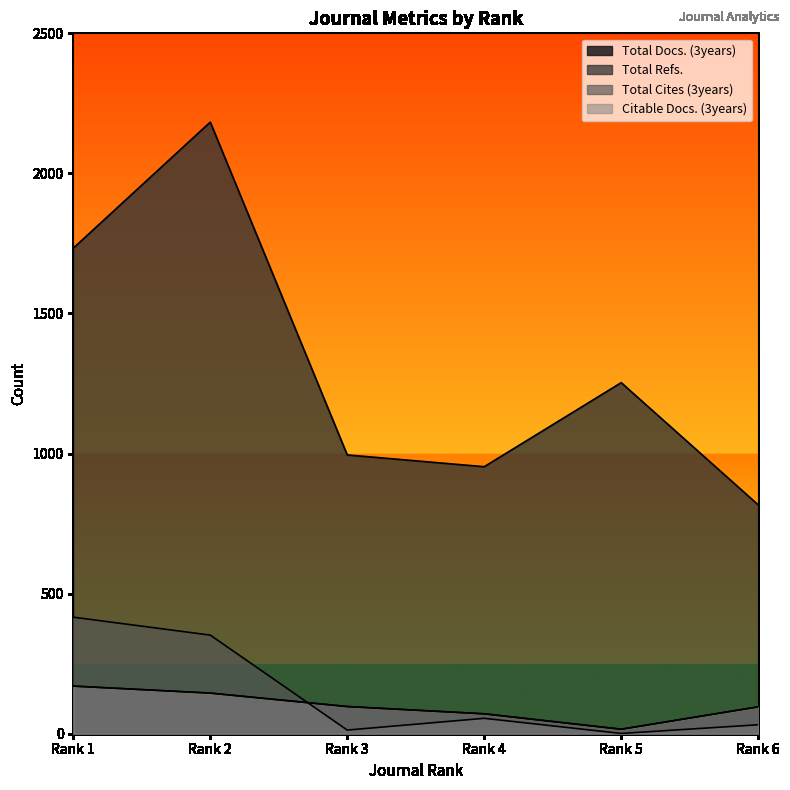

What is the difference between the second highest and second lowest values in the Total Docs. (3years) series?

74